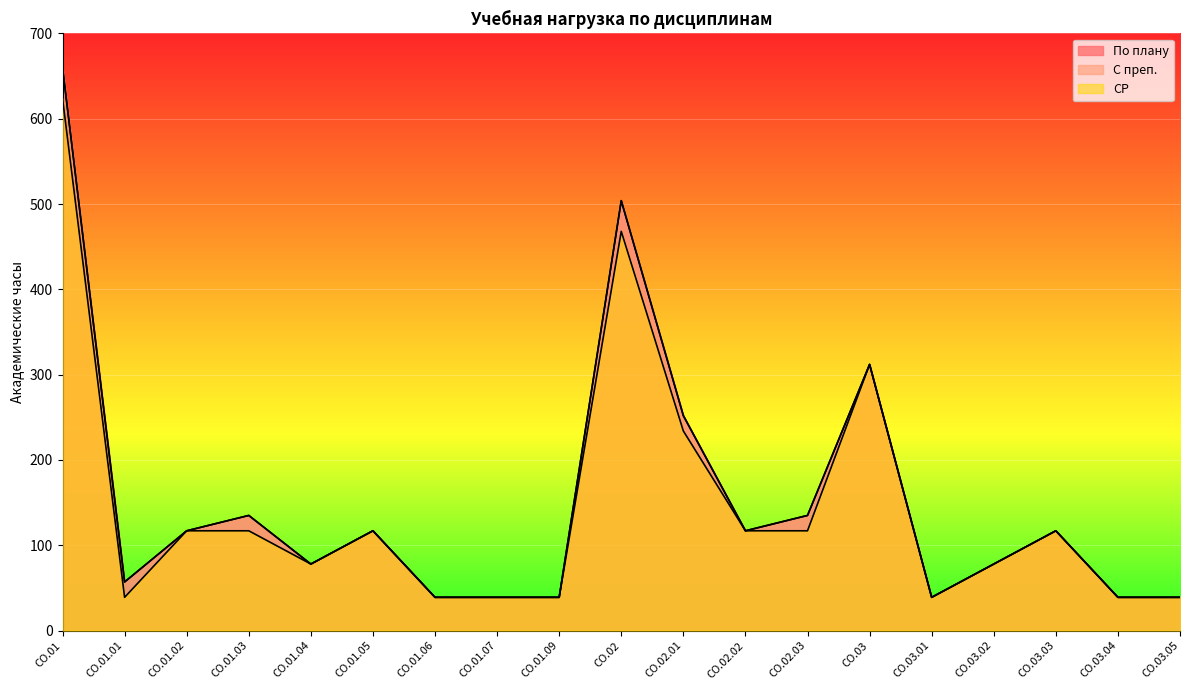

What is the minimum value shown in the chart?

39